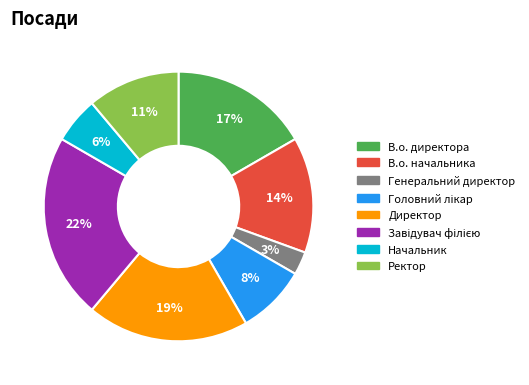

How many slices are in this pie chart?

8